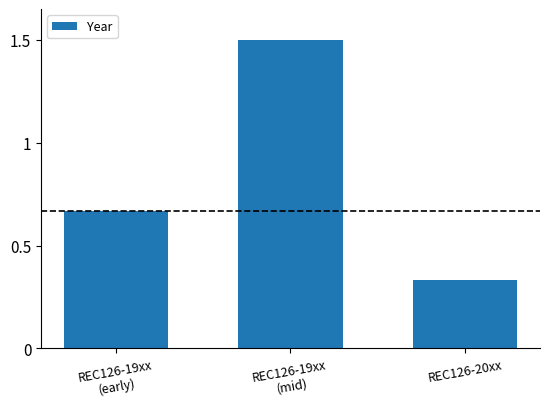

How many series are shown in this chart?

1